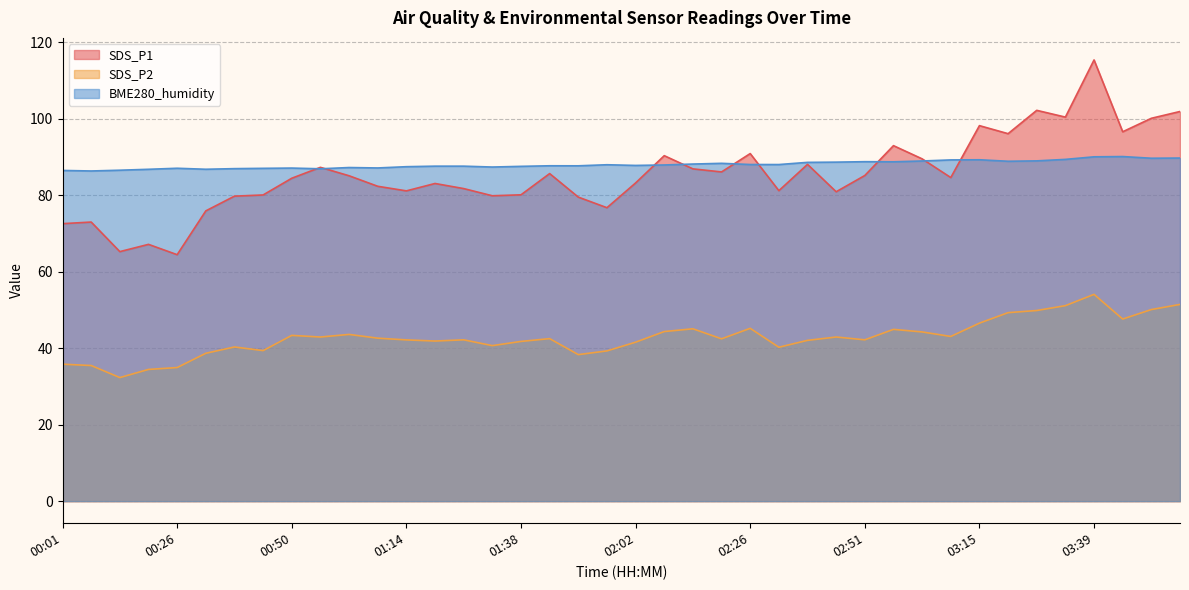

What is the sum of all SDS_P2 values?

1710.2